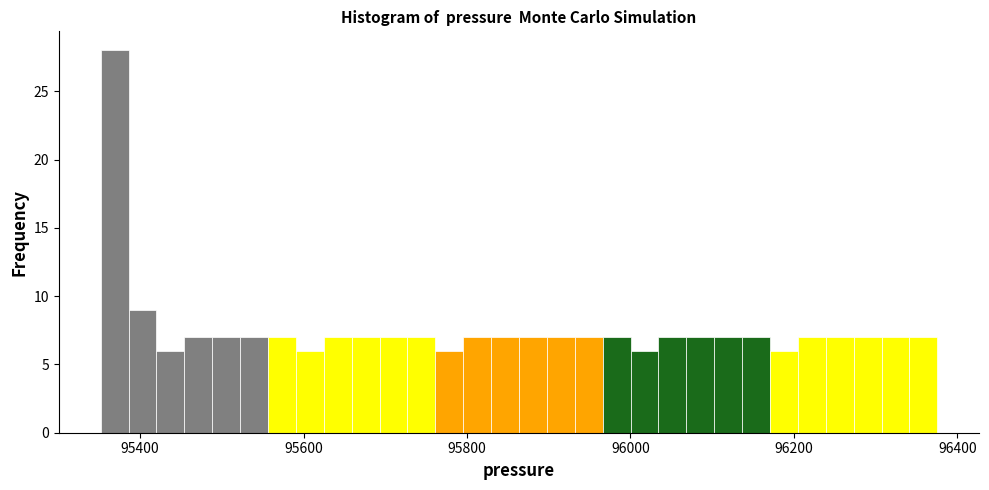

Around what value on the x-axis is the tallest bar? Give the approximate position of its centre, as read against the axis.

95360